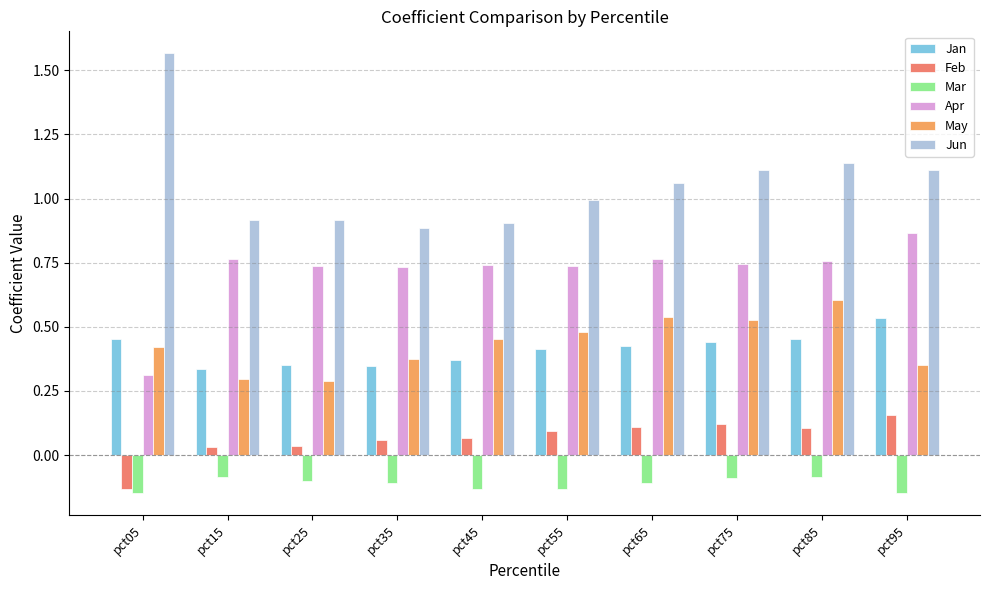

What is the difference between the maximum and minimum values in the Jun series?

0.7